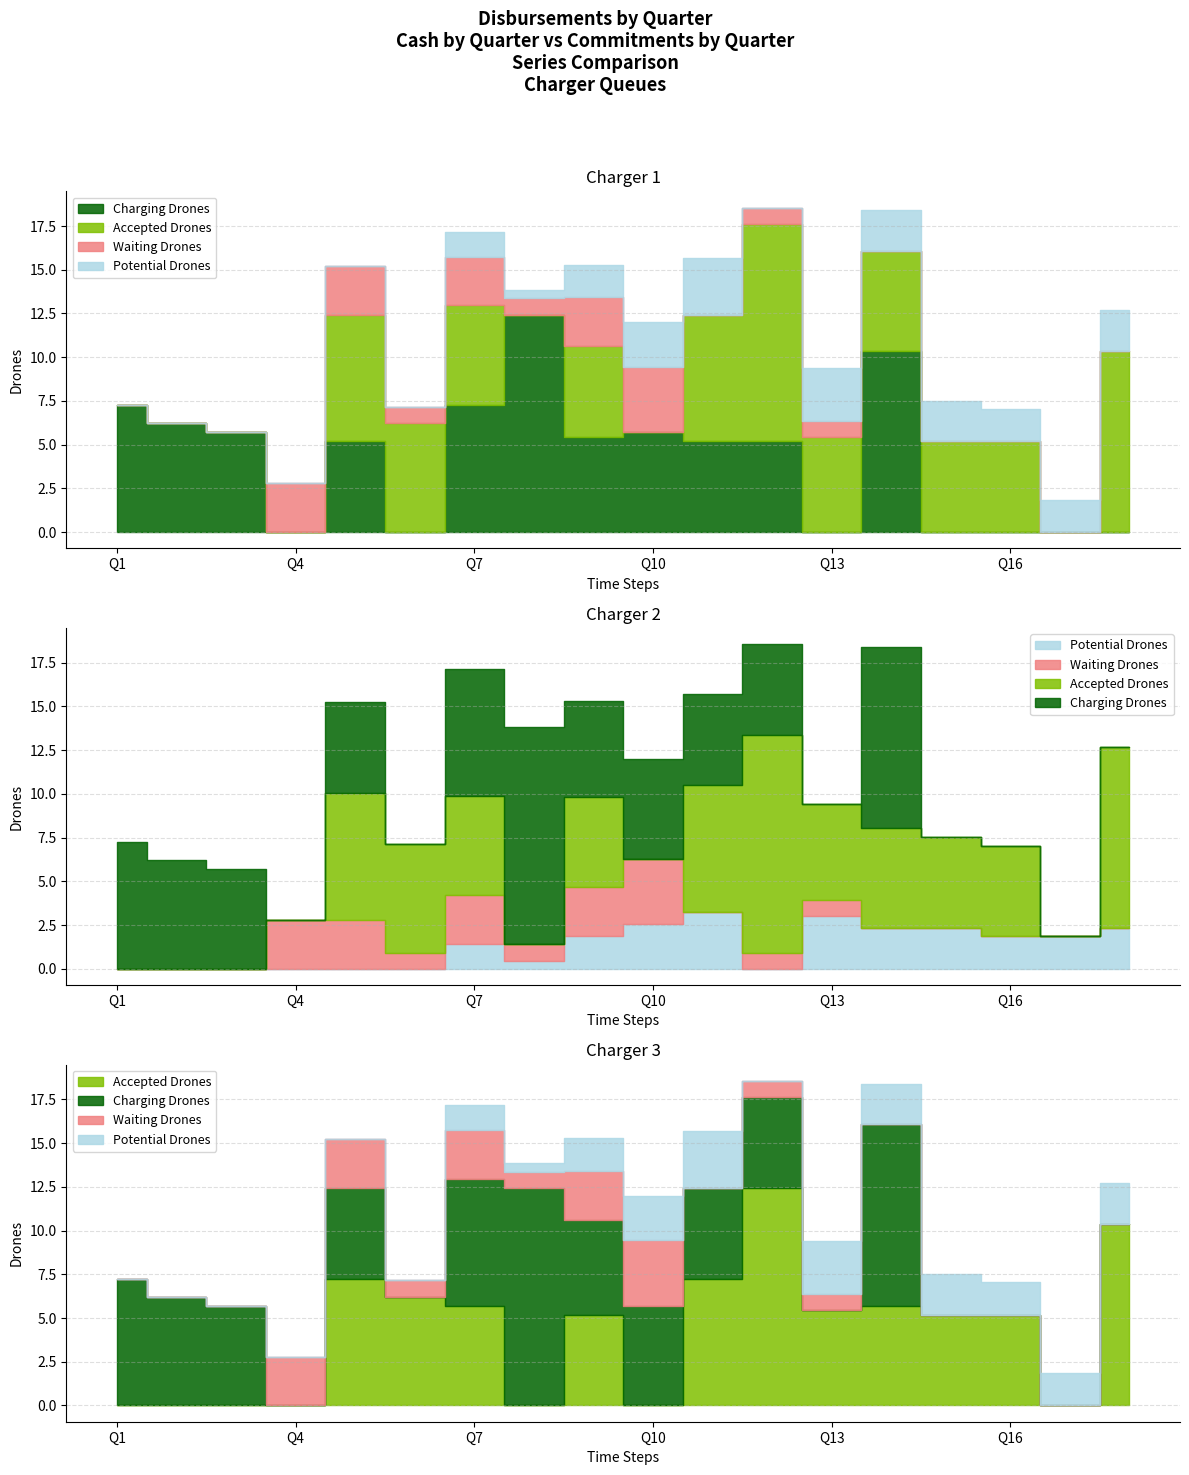

List the labels in order of Accepted Drones value, largest first.

Q12, Q18, Q5, Q11, Q6, Q7, Q14, Q13, Q9, Q15, Q16, Q1, Q2, Q3, Q4, Q8, Q10, Q17